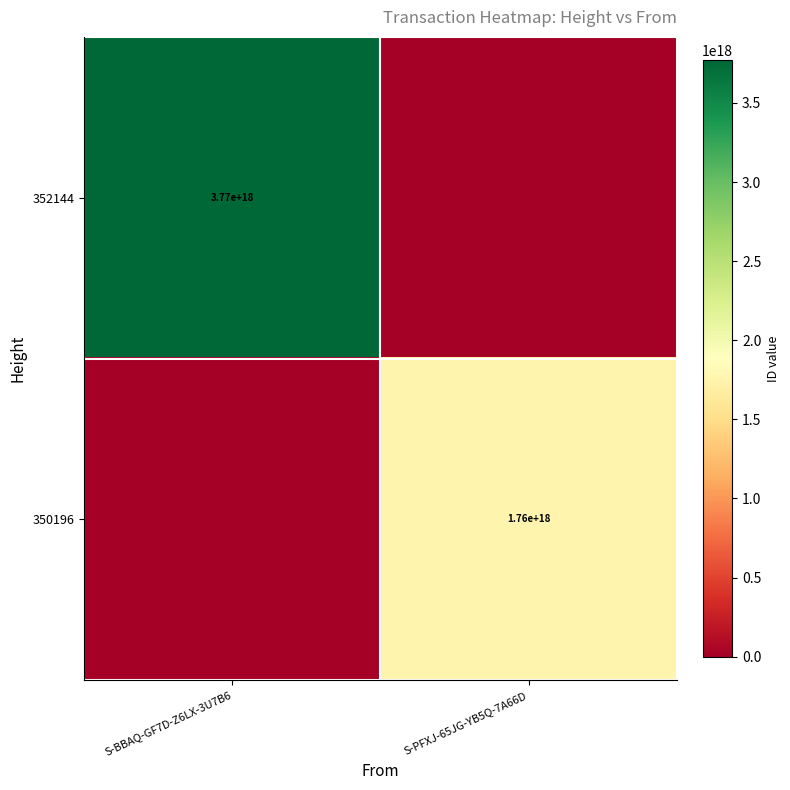

True or false: 350196 has a value of 1760000000000000000 at S-PFXJ-65JG-YB5Q-7A66D.

True